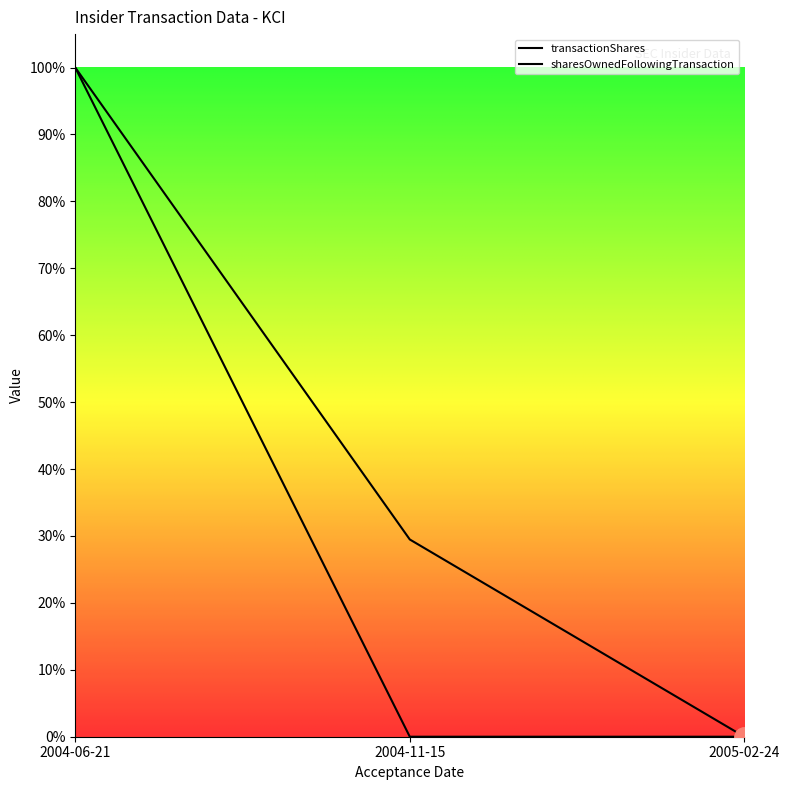

How many distinct data groups are displayed?

2